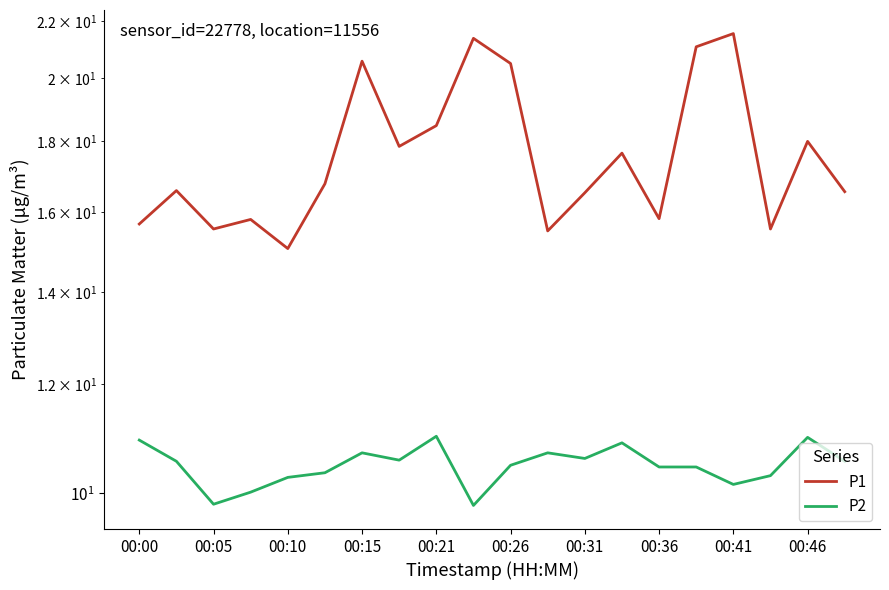

The P1 series shows 18.0 at 00:46. True or false?

True